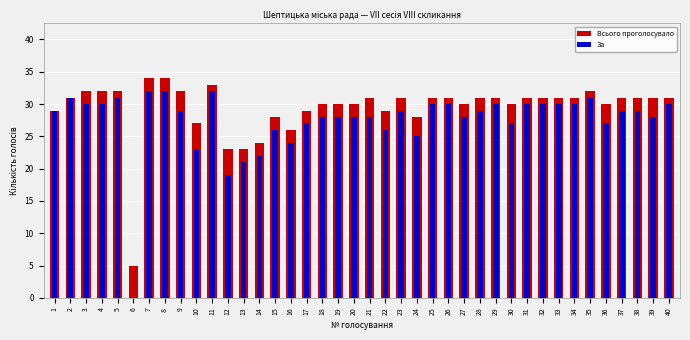

Which series changed the most between 15 and 38?

Всього проголосувало